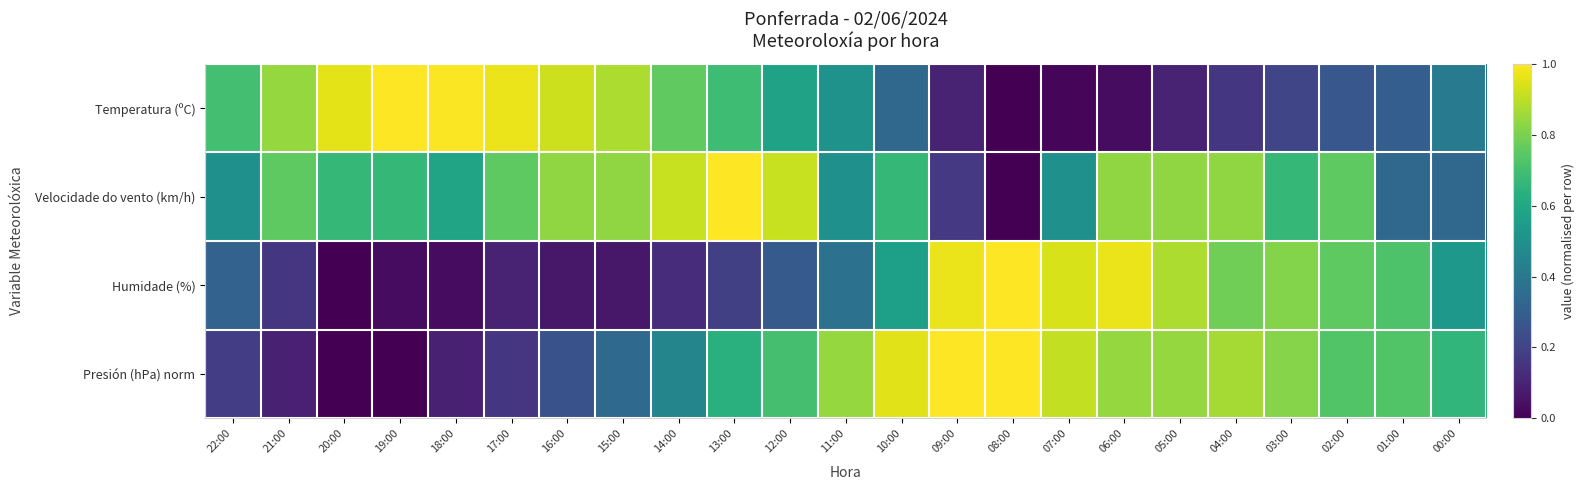

Reading left to right, extract all data points from this chart.

Temperatura (ºC): 22:00=0.7	21:00=0.8	20:00=1.0	19:00=1.0	18:00=1.0	17:00=1.0	16:00=0.9	15:00=0.9	14:00=0.8	13:00=0.7	12:00=0.6	11:00=0.5	10:00=0.3	09:00=0.1	08:00=0.0	07:00=0.0	06:00=0.0	05:00=0.1	04:00=0.2	03:00=0.2	02:00=0.3	01:00=0.3	00:00=0.4
Velocidade do vento (km/h): 22:00=0.5	21:00=0.8	20:00=0.7	19:00=0.7	18:00=0.6	17:00=0.8	16:00=0.8	15:00=0.8	14:00=0.9	13:00=1.0	12:00=0.9	11:00=0.5	10:00=0.7	09:00=0.2	08:00=0.0	07:00=0.5	06:00=0.8	05:00=0.8	04:00=0.8	03:00=0.7	02:00=0.8	01:00=0.3	00:00=0.3
Humidade (%): 22:00=0.3	21:00=0.2	20:00=0.0	19:00=0.0	18:00=0.0	17:00=0.1	16:00=0.1	15:00=0.1	14:00=0.1	13:00=0.2	12:00=0.3	11:00=0.4	10:00=0.6	09:00=1.0	08:00=1.0	07:00=0.9	06:00=1.0	05:00=0.9	04:00=0.8	03:00=0.8	02:00=0.8	01:00=0.7	00:00=0.5
Presión (hPa) norm: 22:00=0.2	21:00=0.1	20:00=0.0	19:00=0.0	18:00=0.1	17:00=0.2	16:00=0.3	15:00=0.3	14:00=0.5	13:00=0.6	12:00=0.7	11:00=0.8	10:00=1.0	09:00=1.0	08:00=1.0	07:00=0.9	06:00=0.8	05:00=0.8	04:00=0.9	03:00=0.8	02:00=0.7	01:00=0.7	00:00=0.7